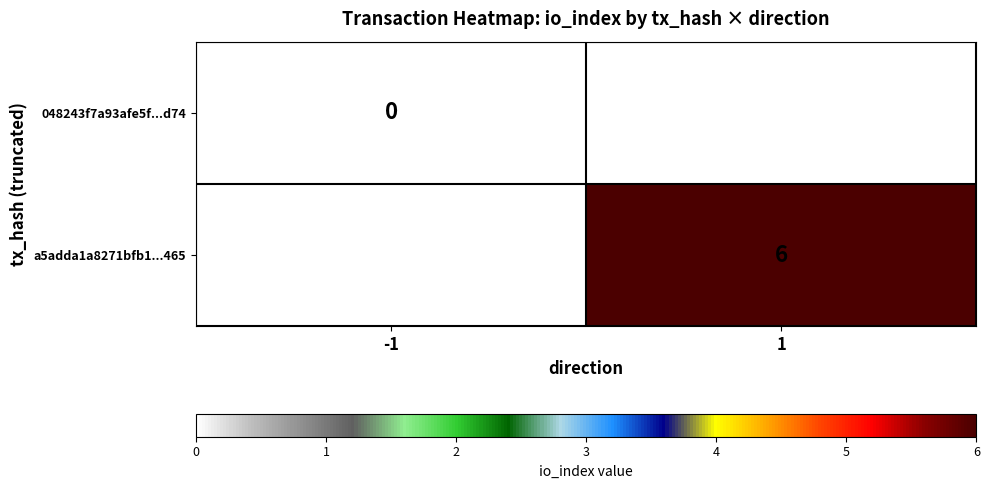

Is it true that a5adda1a8271bfb1...465 equals 4 at 1?

False